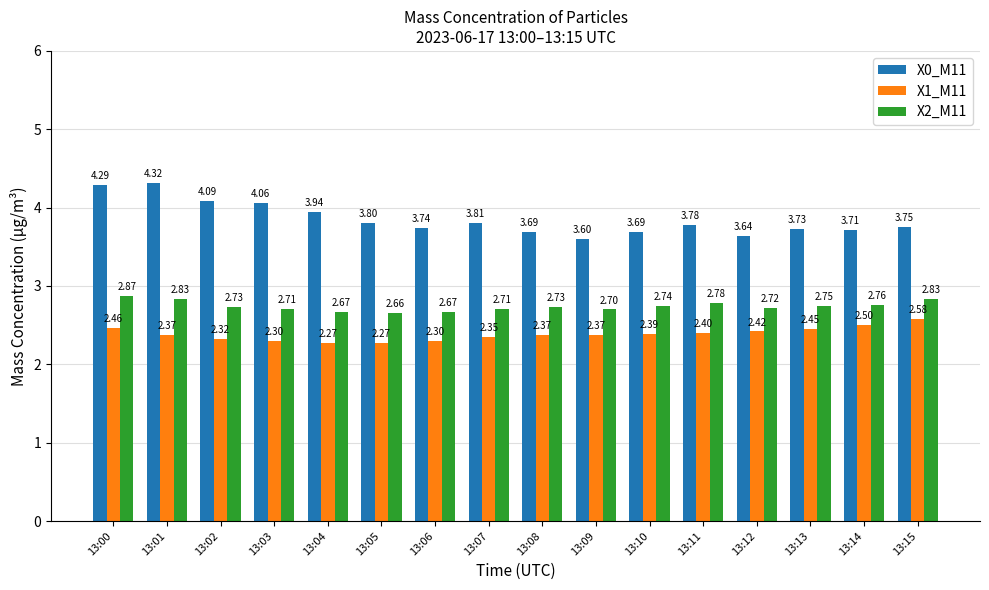

List the series in order of their peak value, lowest first.

X1_M11, X2_M11, X0_M11